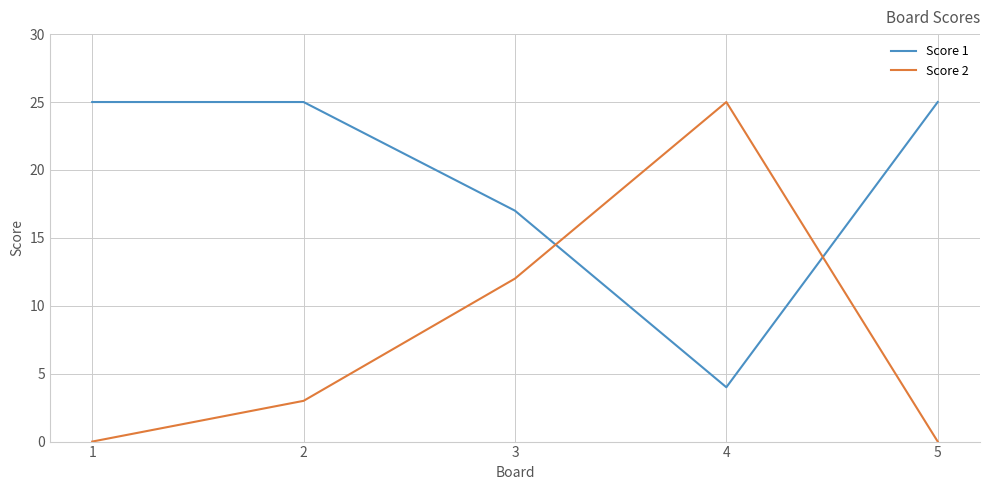

The Score 1 series shows 15 at 2. True or false?

False